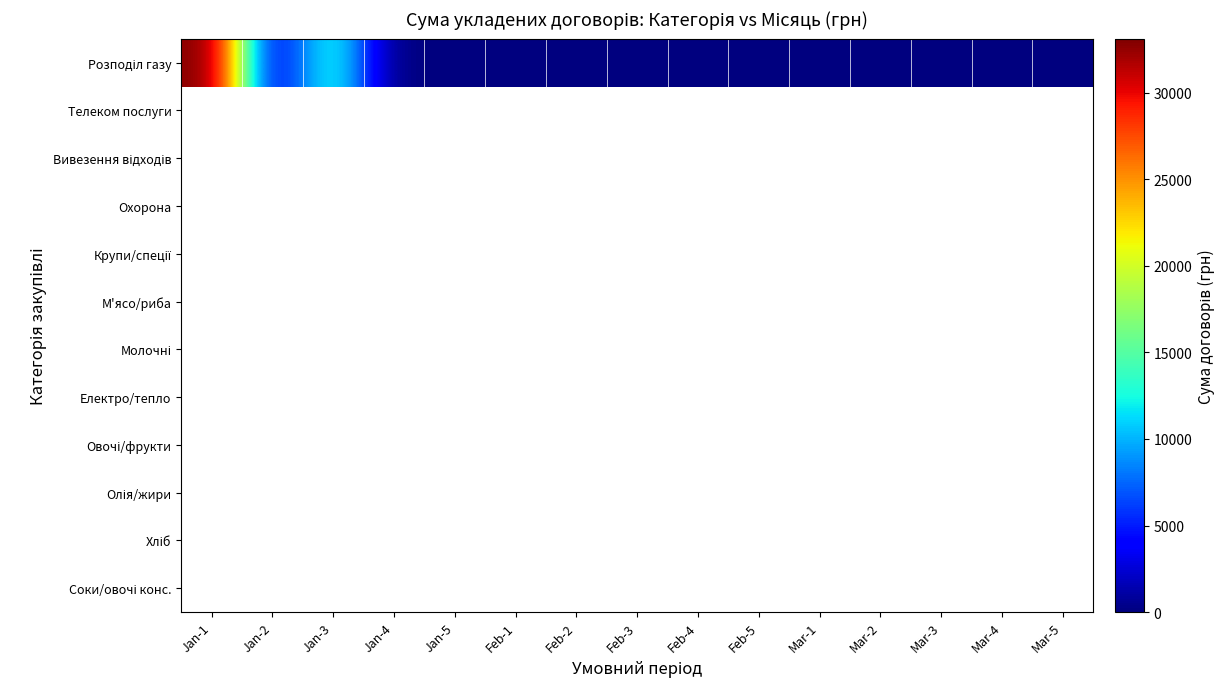

Reading right to left, transcribe all the data shown in this chart.

0.0	0.0	0.0	0.0	0.0	0.0	0.0	0.0	0.0	0.0	0.0	0.0	13246.8	2991.9	33108.7